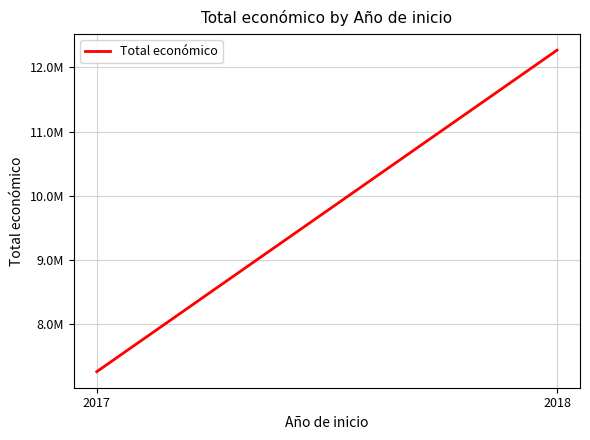

At which category does the chart reach its peak across all series?

2018